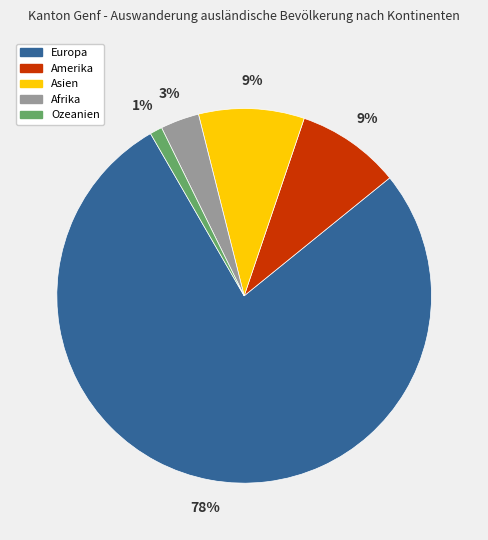

What is the majority slice?

Europa